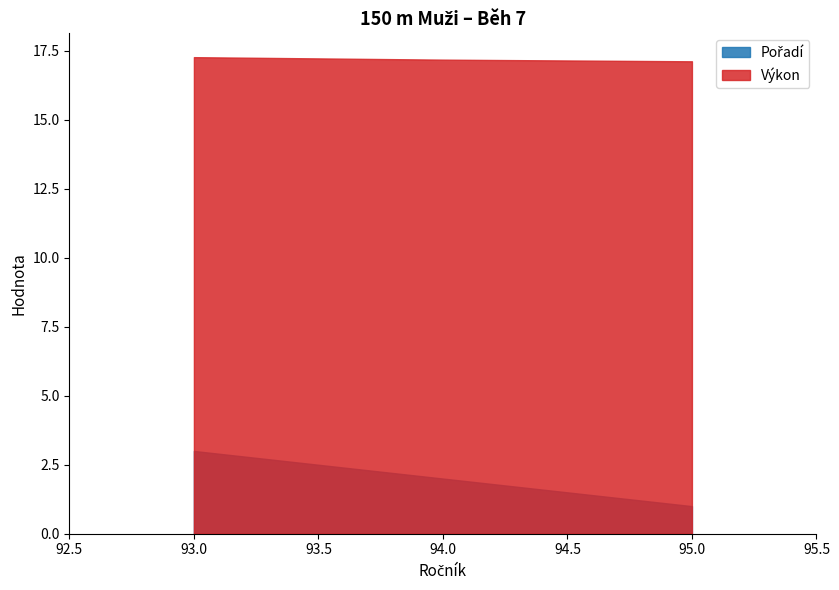

How many distinct data groups are displayed?

2